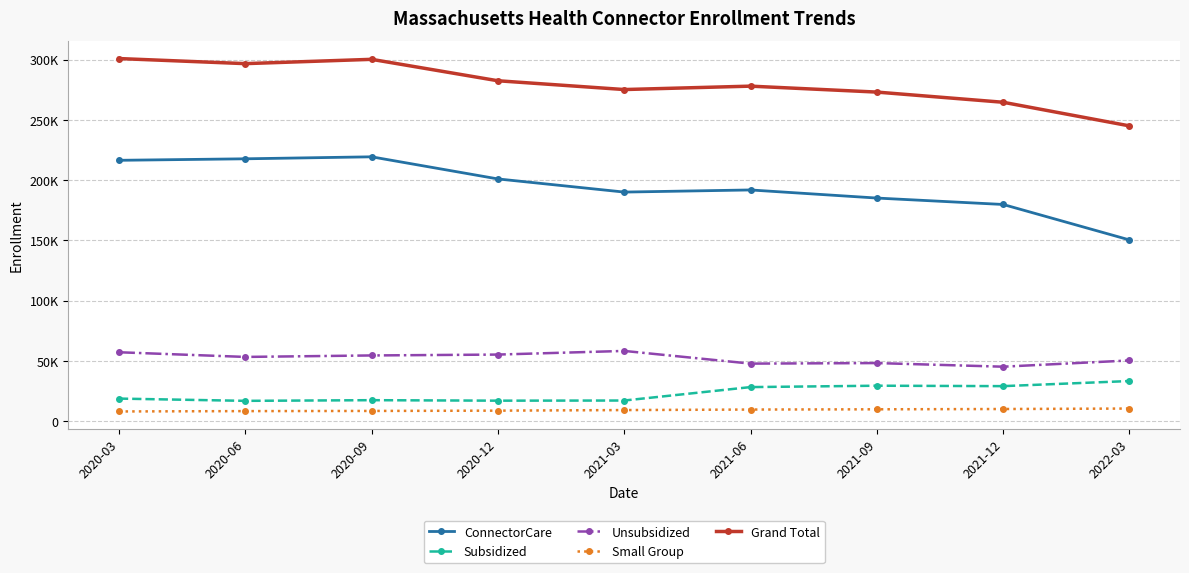

Reading left to right, transcribe all the data shown in this chart.

ConnectorCare: 2020-03=216428	2020-06=217671	2020-09=219323	2020-12=200986	2021-03=190084	2021-06=191848	2021-09=185136	2021-12=179810	2022-03=150415
Subsidized: 2020-03=18870	2020-06=17000	2020-09=17554	2020-12=17148	2021-03=17268	2021-06=28403	2021-09=29547	2021-12=29197	2022-03=33426
Unsubsidized: 2020-03=57287	2020-06=53416	2020-09=54638	2020-12=55364	2021-03=58391	2021-06=47873	2021-09=48319	2021-12=45312	2022-03=50504
Small Group: 2020-03=8208	2020-06=8486	2020-09=8632	2020-12=8879	2021-03=9354	2021-06=9789	2021-09=9988	2021-12=10230	2022-03=10616
Grand Total: 2020-03=300793	2020-06=296573	2020-09=300147	2020-12=282377	2021-03=275097	2021-06=277913	2021-09=272990	2021-12=264549	2022-03=244961